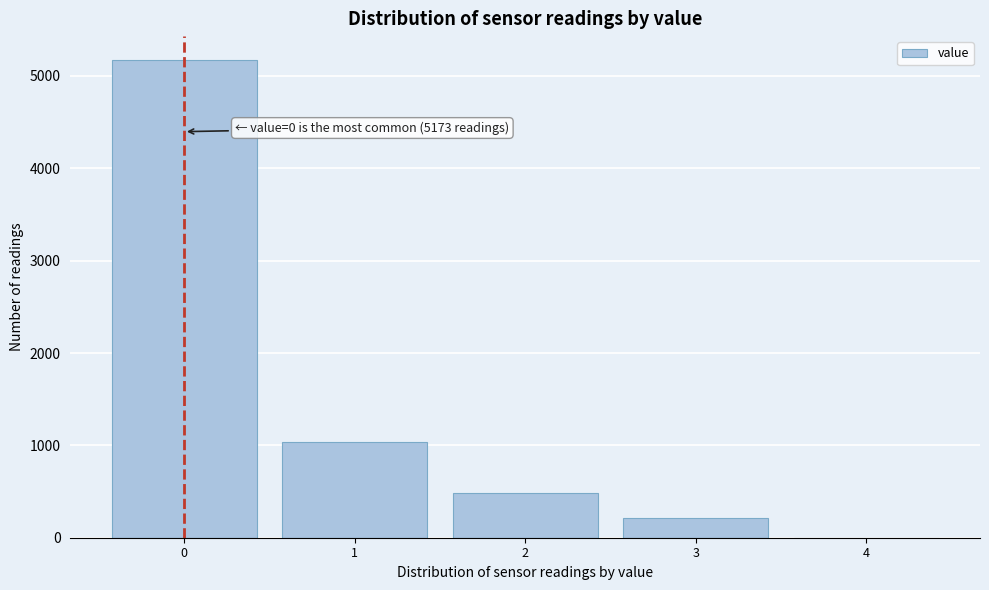

Which range on the x-axis has the tallest bar?

-0.5 to 0.5